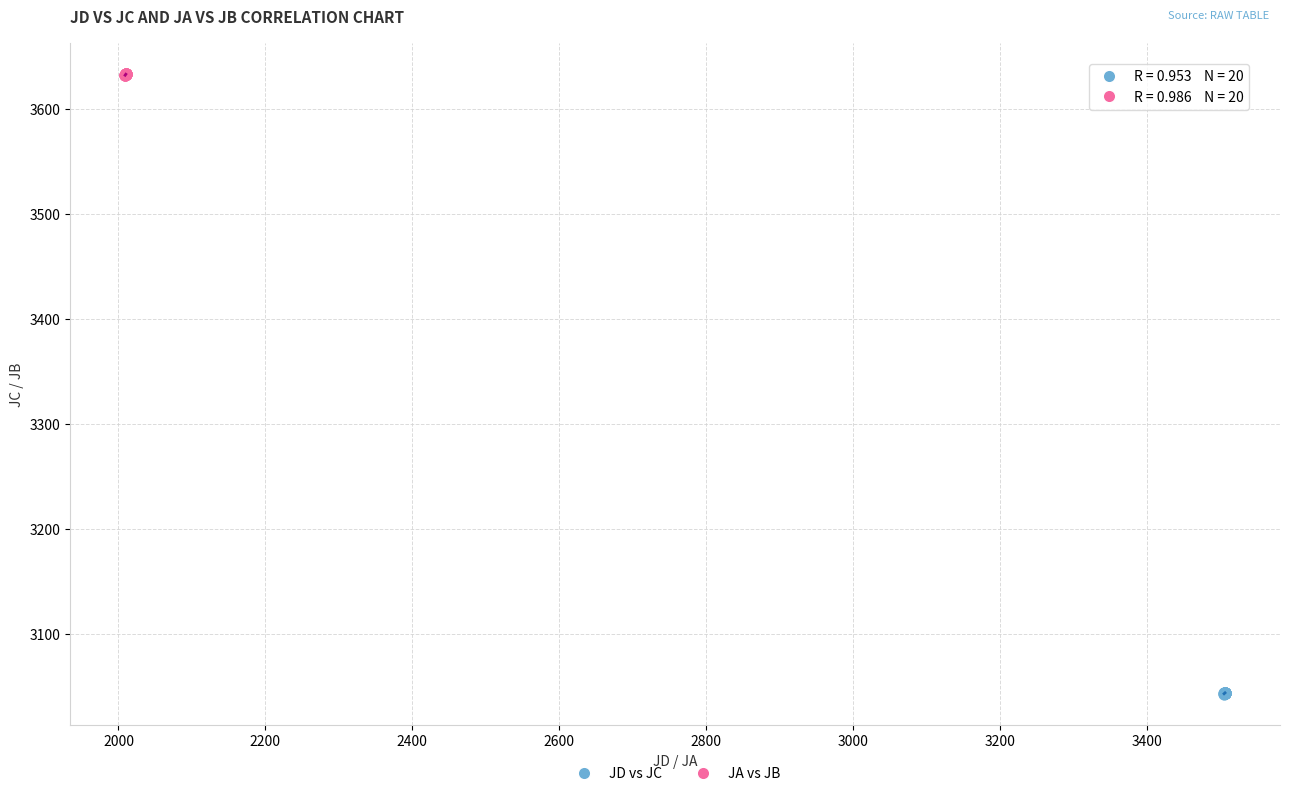

Which series reaches the minimum Y coordinate?

JD vs JC